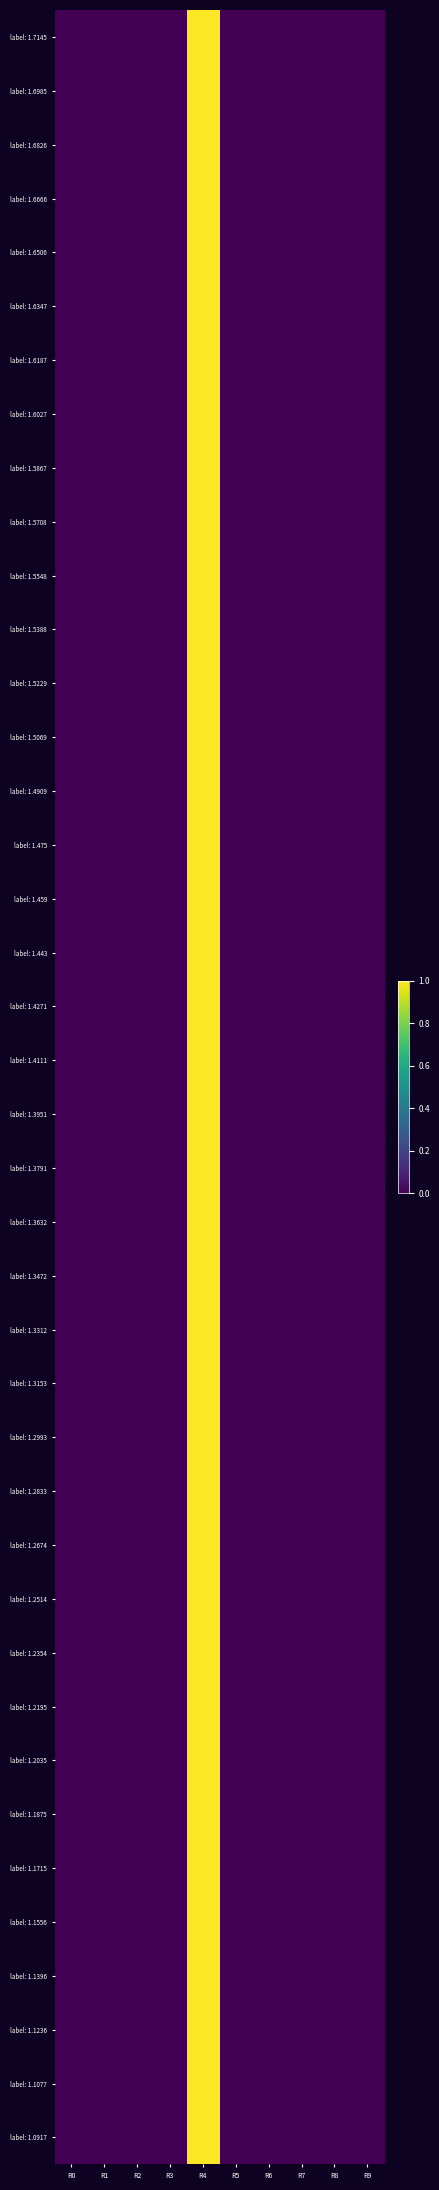

At how many categories does at least one series exceed 0?

10